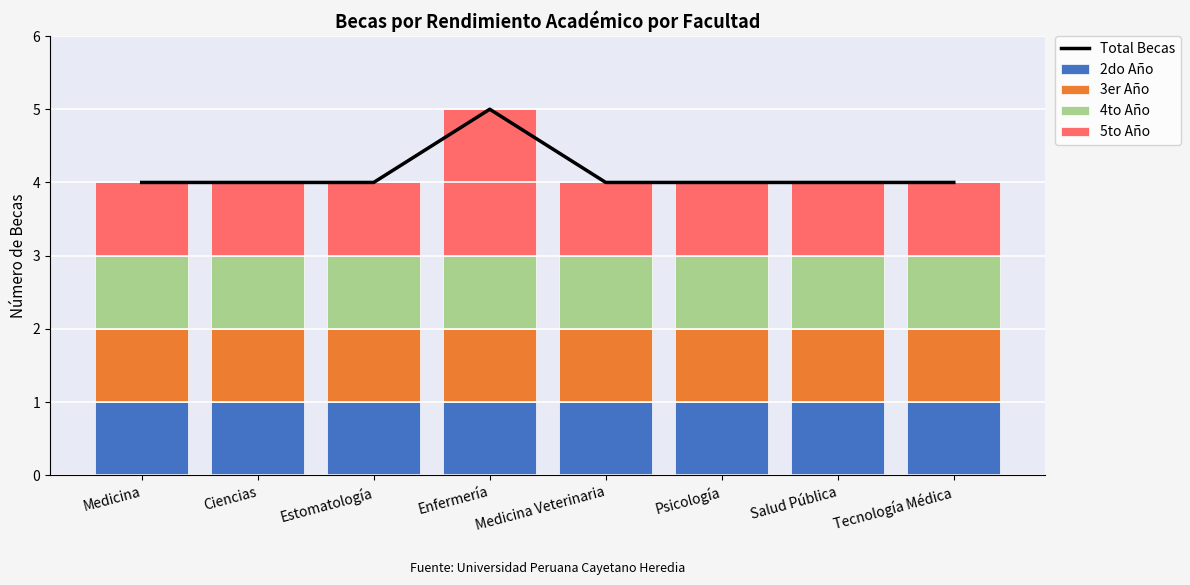

What position from the right is Medicina?

8